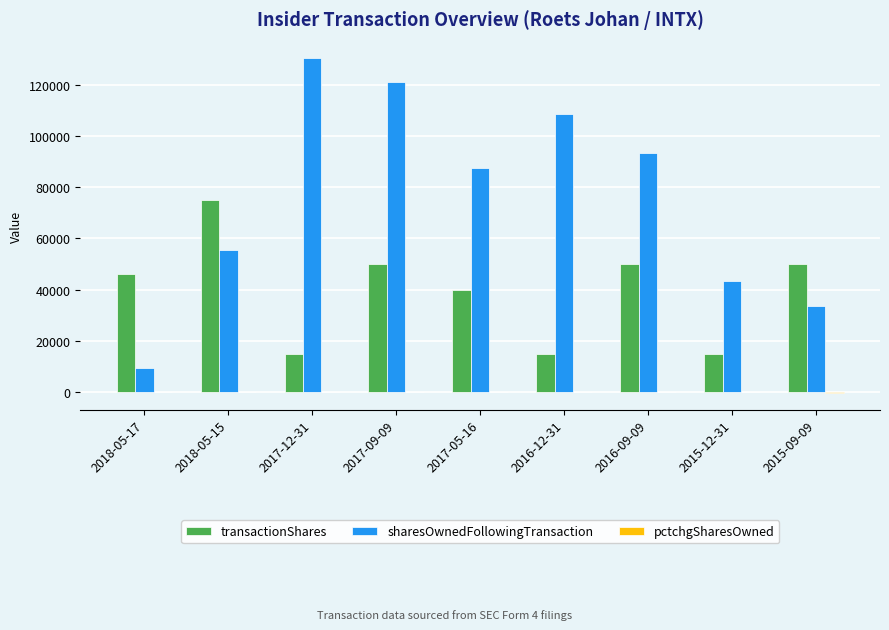

At which category is the sum across all series the highest?

2017-09-09